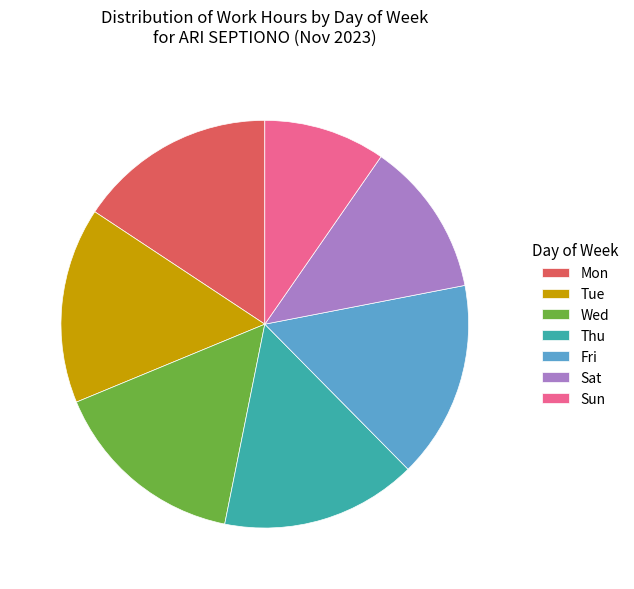

How many segments does this pie chart have?

7